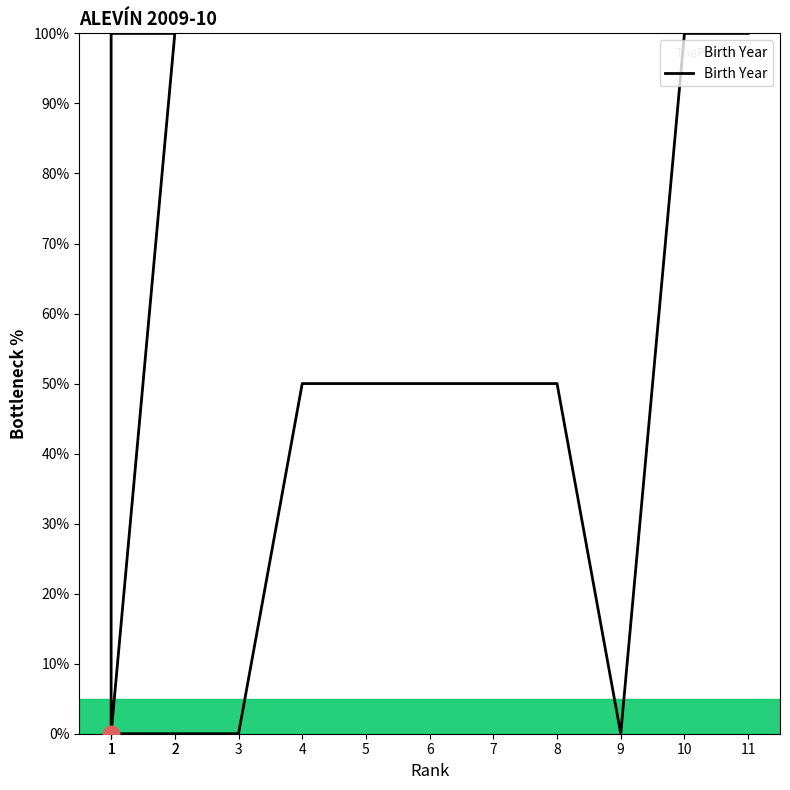

What is the sum of all values?

650